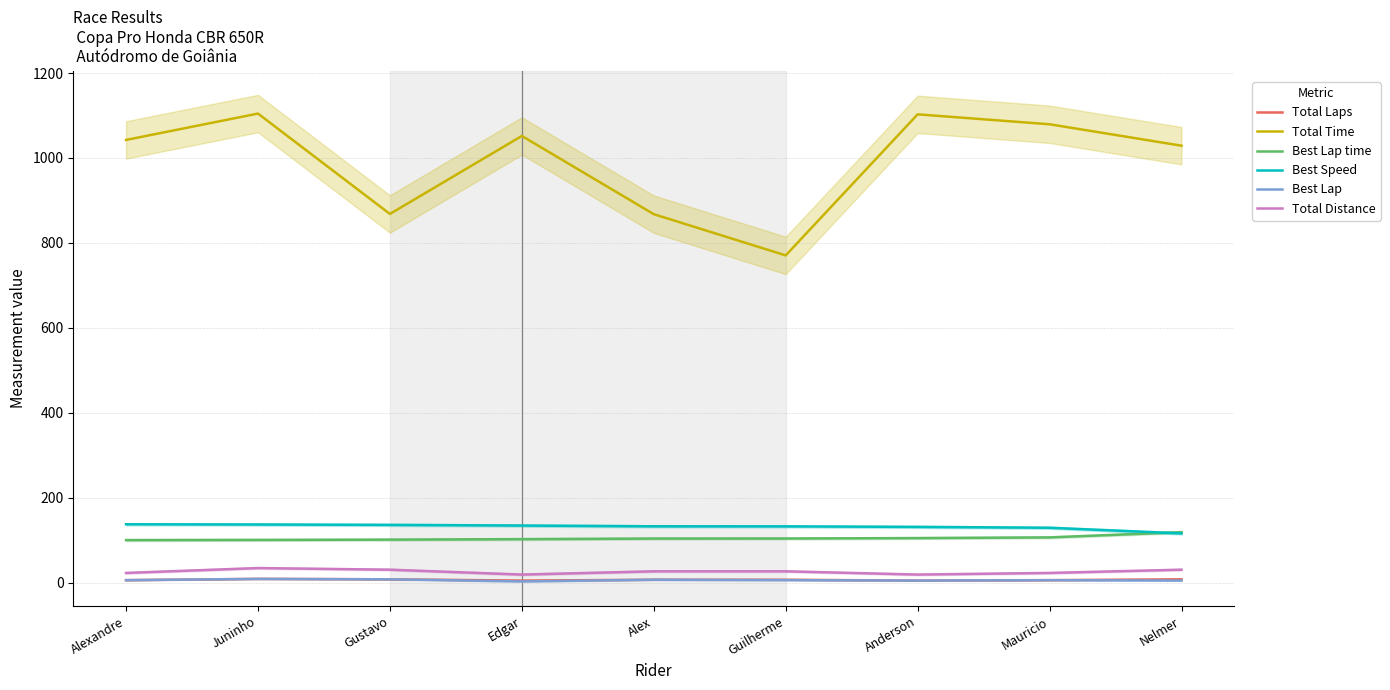

Reading left to right, extract all data points from this chart.

Total Laps: Alexandre=6.0	Juninho=9.0	Gustavo=8.0	Edgar=5.0	Alex=7.0	Guilherme=7.0	Anderson=5.0	Mauricio=6.0	Nelmer=8.0
Total Time: Alexandre=1042.4	Juninho=1104.5	Gustavo=868.2	Edgar=1051.8	Alex=867.6	Guilherme=770.6	Anderson=1102.7	Mauricio=1079.3	Nelmer=1028.9
Best Lap time: Alexandre=100.4	Juninho=100.7	Gustavo=101.4	Edgar=102.6	Alex=104.0	Guilherme=104.1	Anderson=105.1	Mauricio=106.7	Nelmer=119.0
Best Speed: Alexandre=137.6	Juninho=137.1	Gustavo=136.1	Edgar=134.6	Alex=132.8	Guilherme=132.6	Anderson=131.4	Mauricio=129.4	Nelmer=116.0
Best Lap: Alexandre=6.0	Juninho=9.0	Gustavo=8.0	Edgar=3.0	Alex=7.0	Guilherme=6.0	Anderson=5.0	Mauricio=6.0	Nelmer=5.0
Total Distance: Alexandre=23.0	Juninho=34.5	Gustavo=30.7	Edgar=19.2	Alex=26.8	Guilherme=26.8	Anderson=19.2	Mauricio=23.0	Nelmer=30.7